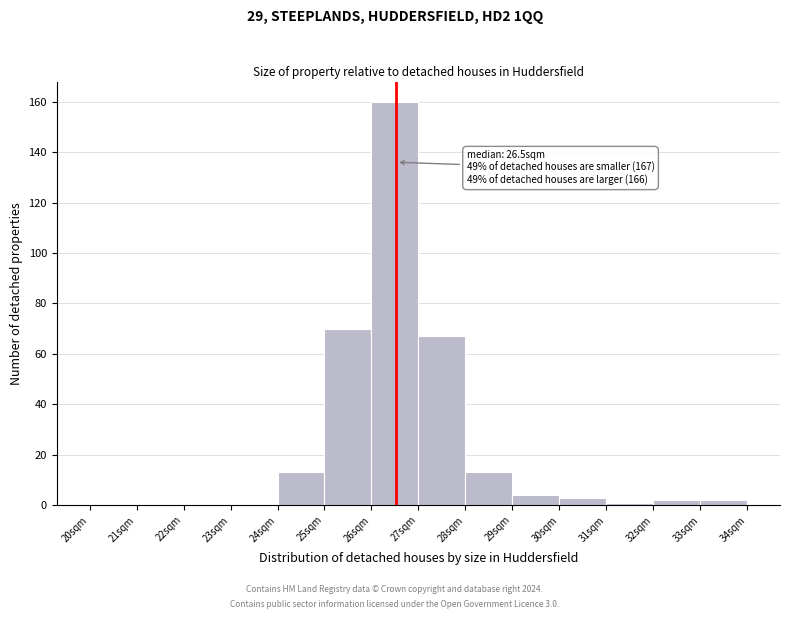

Which range on the x-axis has the tallest bar?

26 to 27